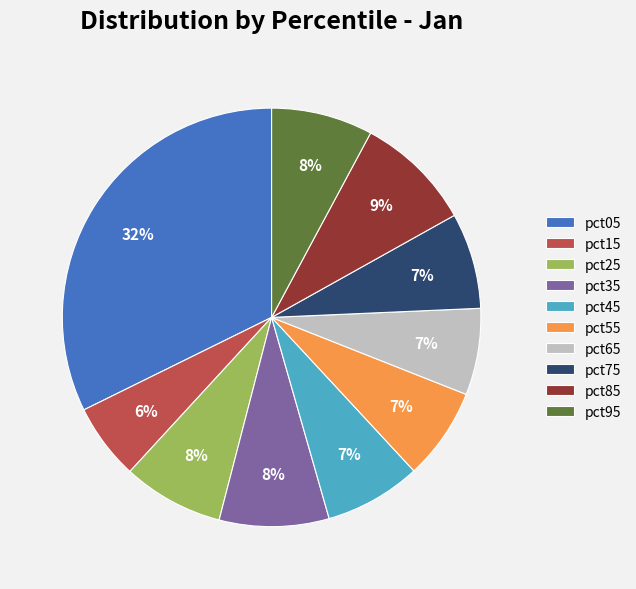

How many segments does this pie chart have?

10